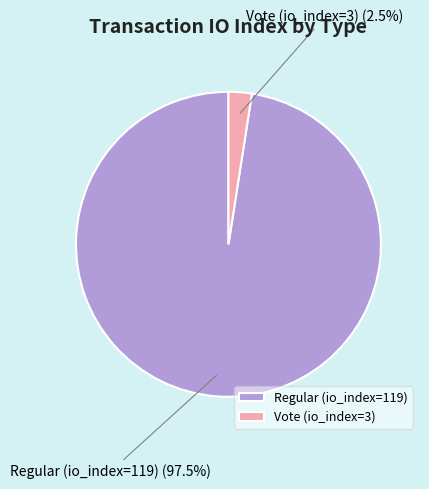

Between Vote (io_index=3) and Regular (io_index=119), which is larger?

Regular (io_index=119)